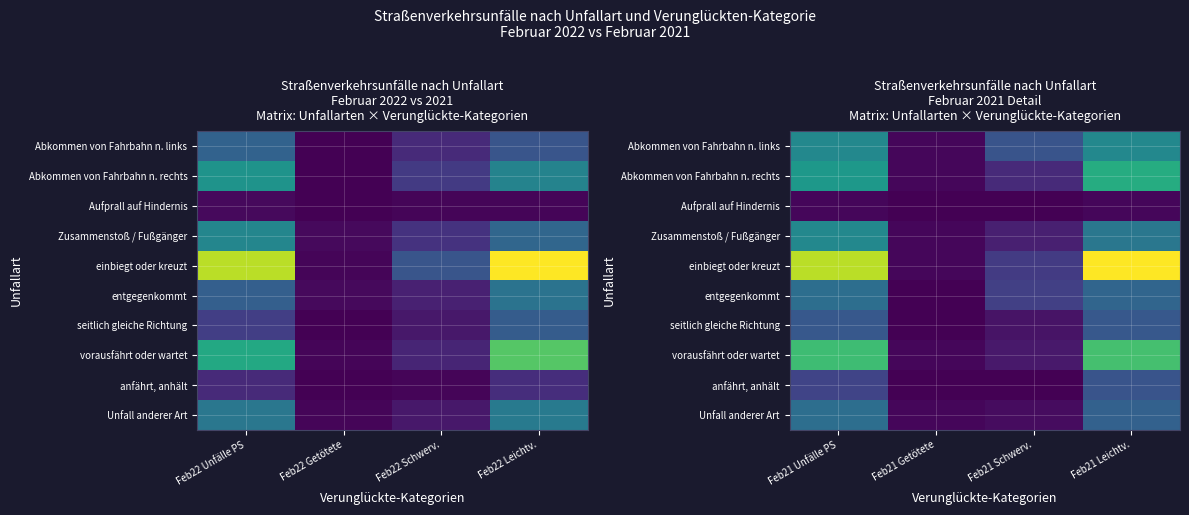

How many data points does each series have?

4